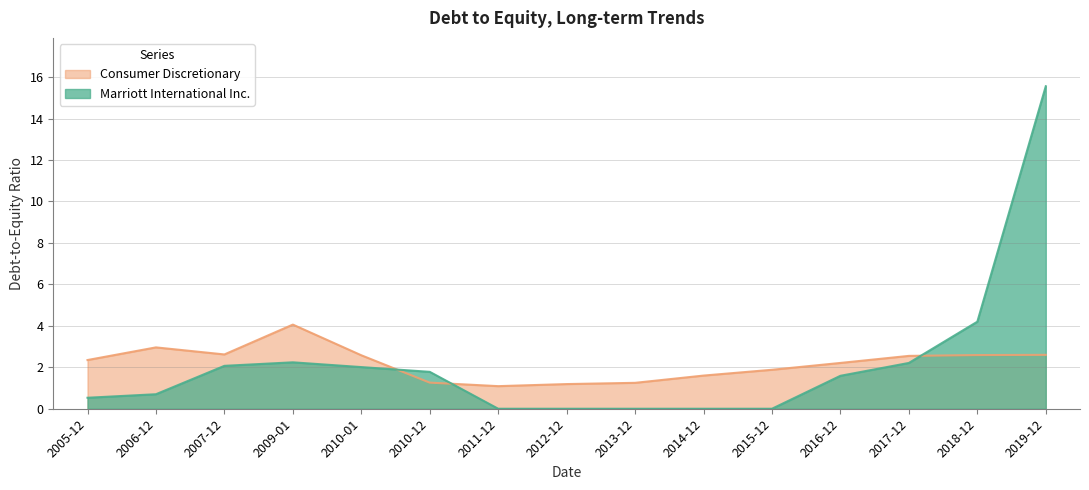

At which category does Consumer Discretionary reach its first local peak?

2006-12